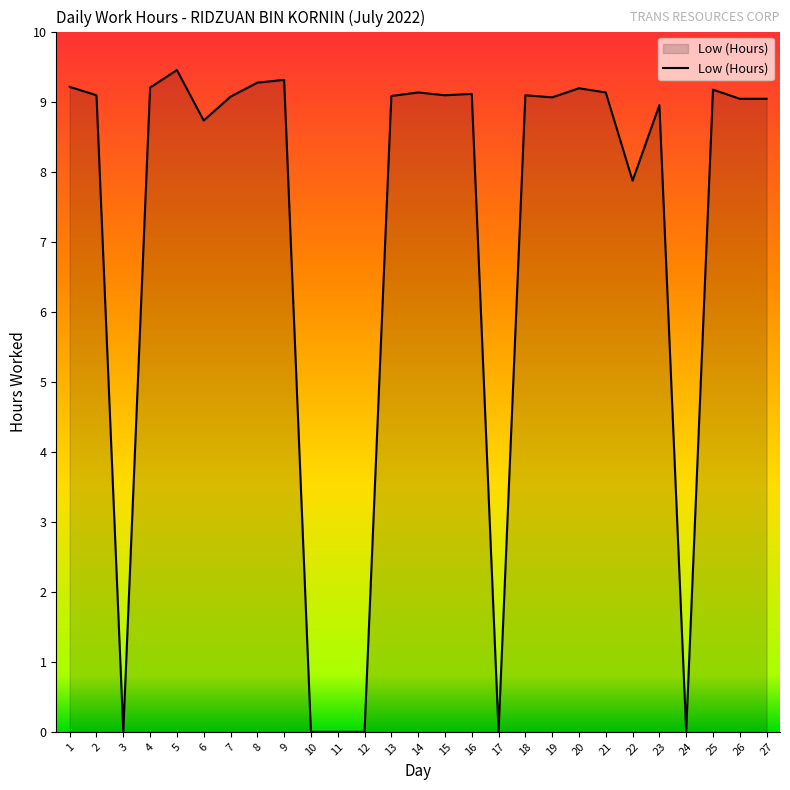

The value at 19 is 9.1. True or false?

True